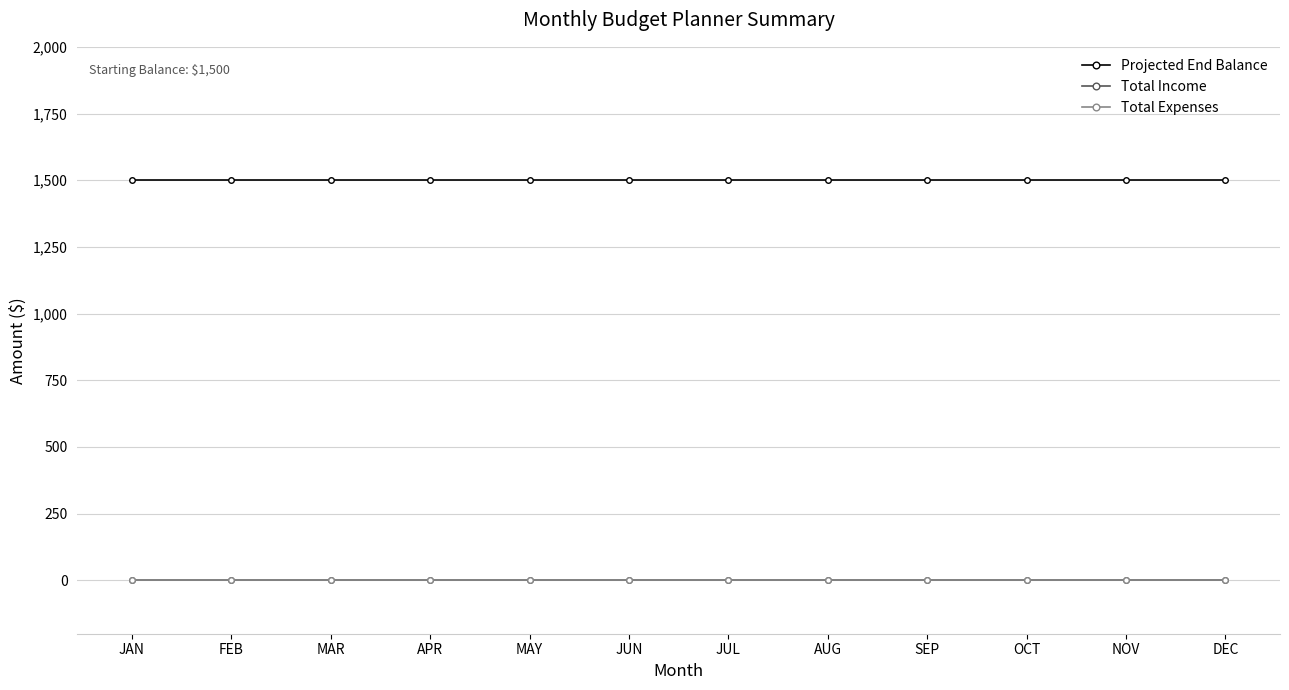

True or false: Total Expenses and Total Income cross at least once.

False